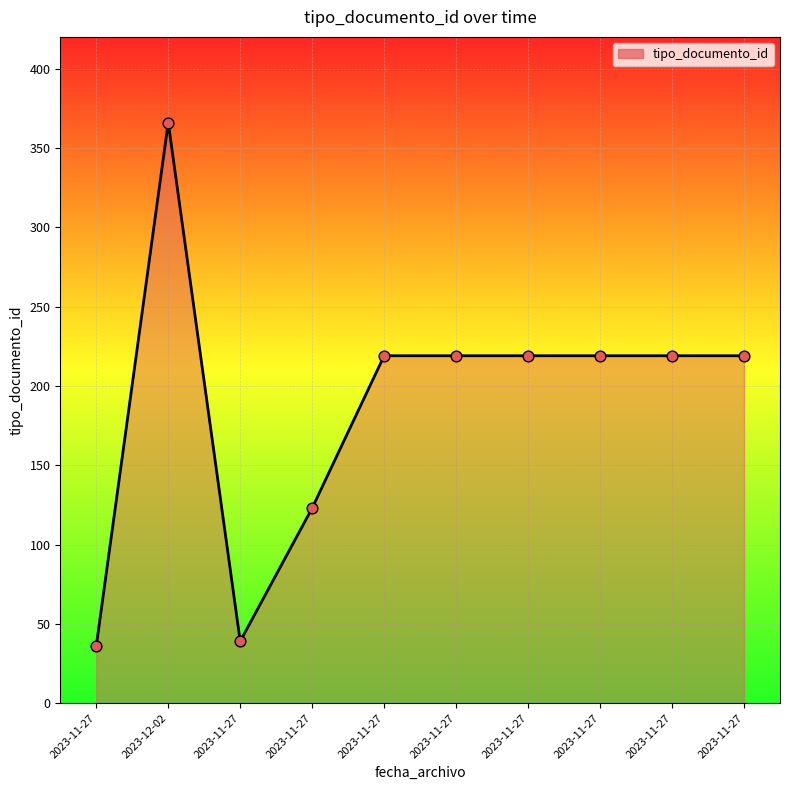

Which has a higher value, 2023-11-27 or 2023-11-27?

2023-11-27